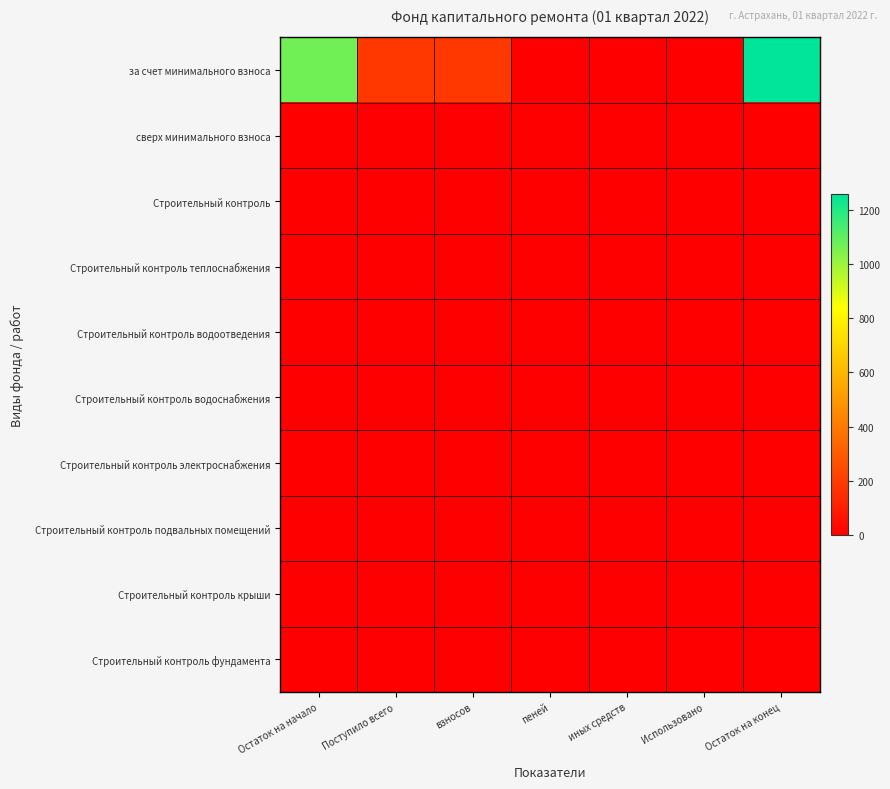

What is the total value across all series at Поступило всего?

184.8